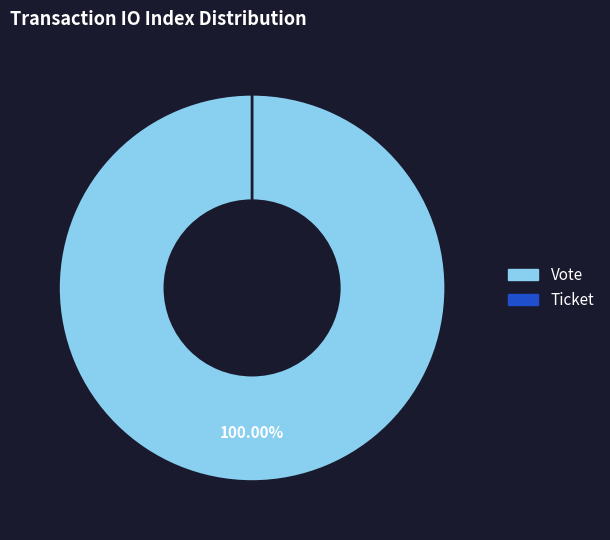

What is the smallest slice in the pie chart?

Ticket